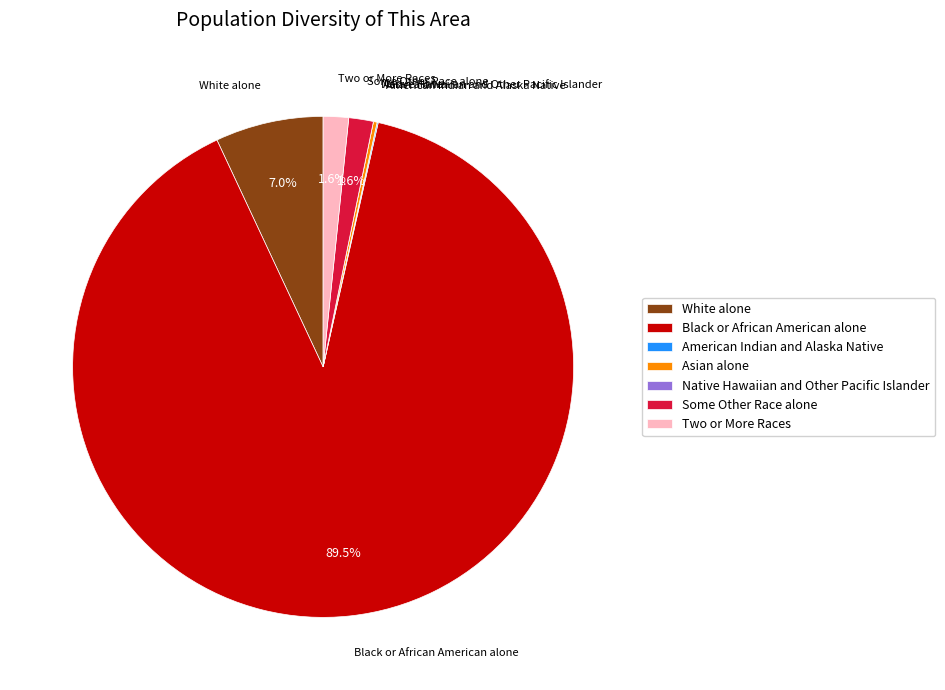

What is the largest slice in the pie chart?

Black or African American alone